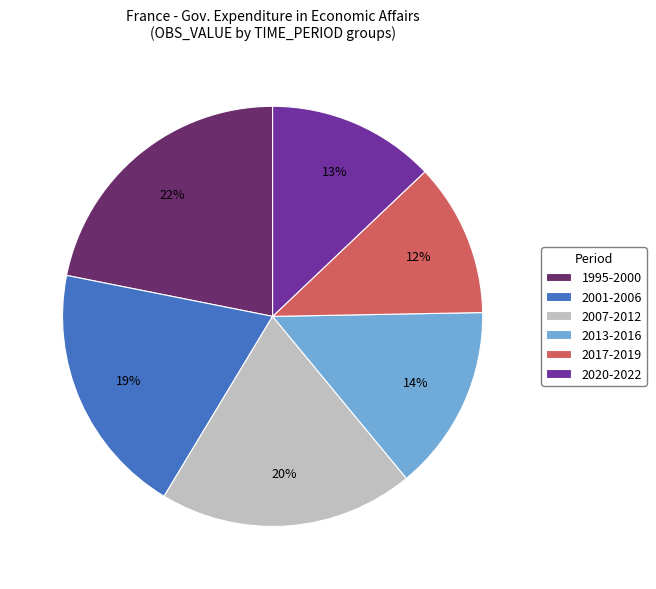

Is the sum of 1995-2000 and 2017-2019 greater than half?

No